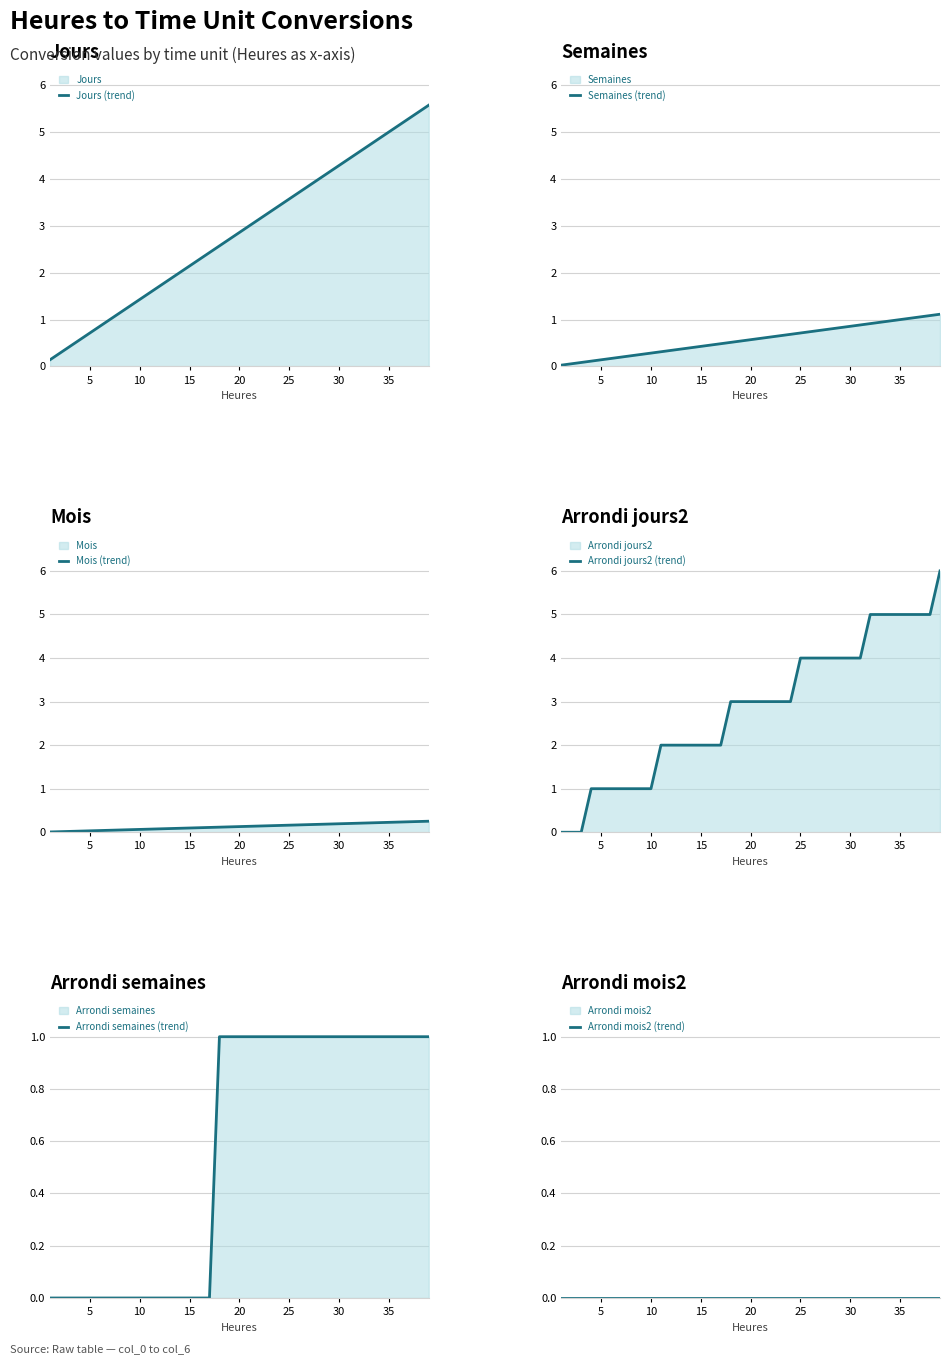

The value of Jours (trend) at 35 is 5.0. True or false?

True